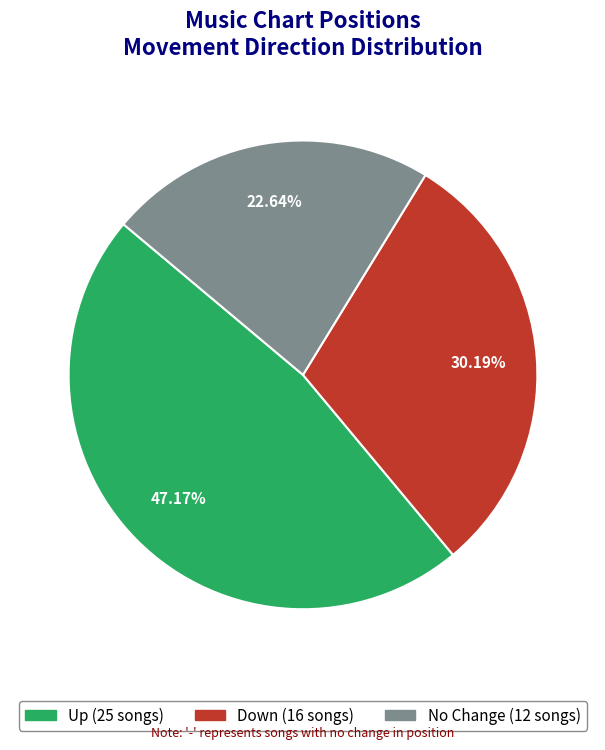

How many slices are in this pie chart?

3